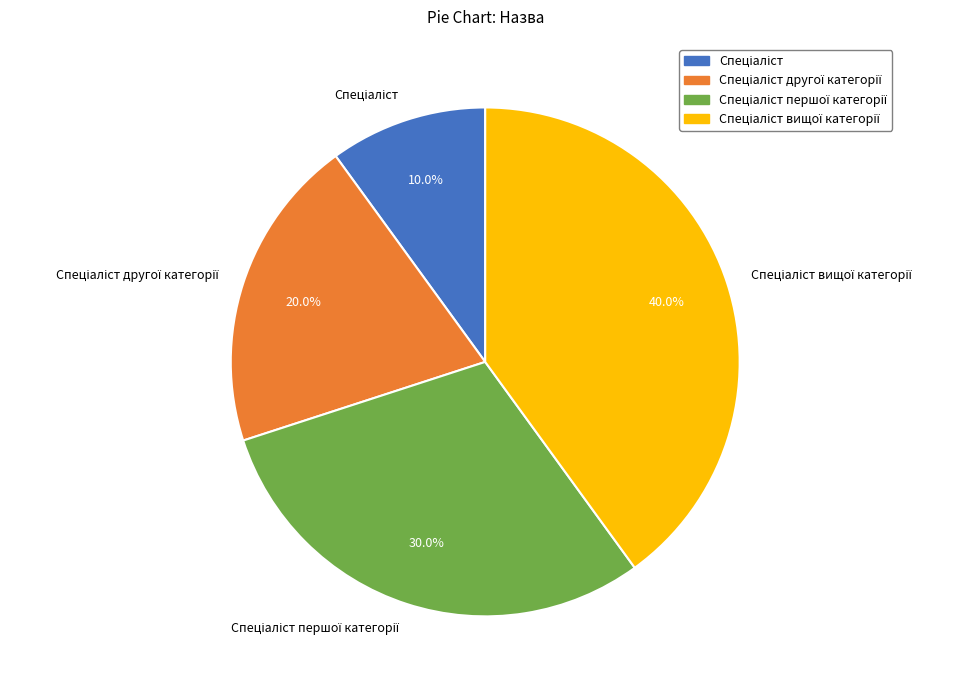

Is there a majority slice in this chart?

No